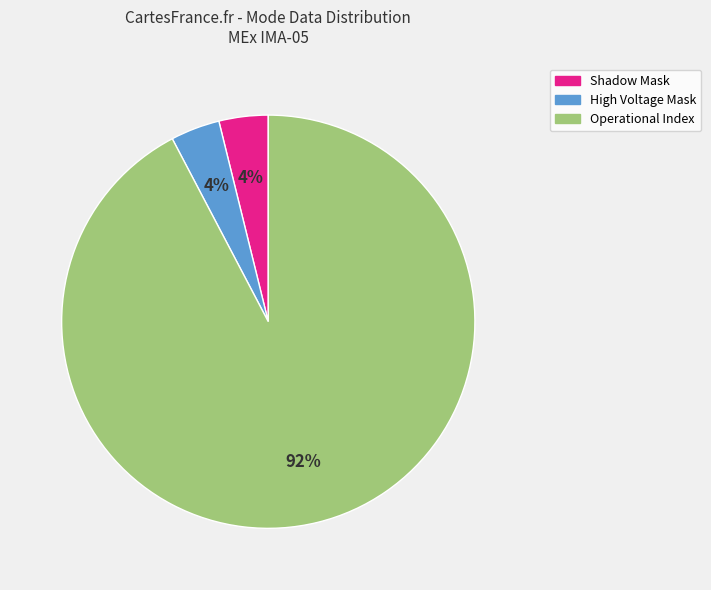

Is there any slice that represents more than half of the pie?

Yes